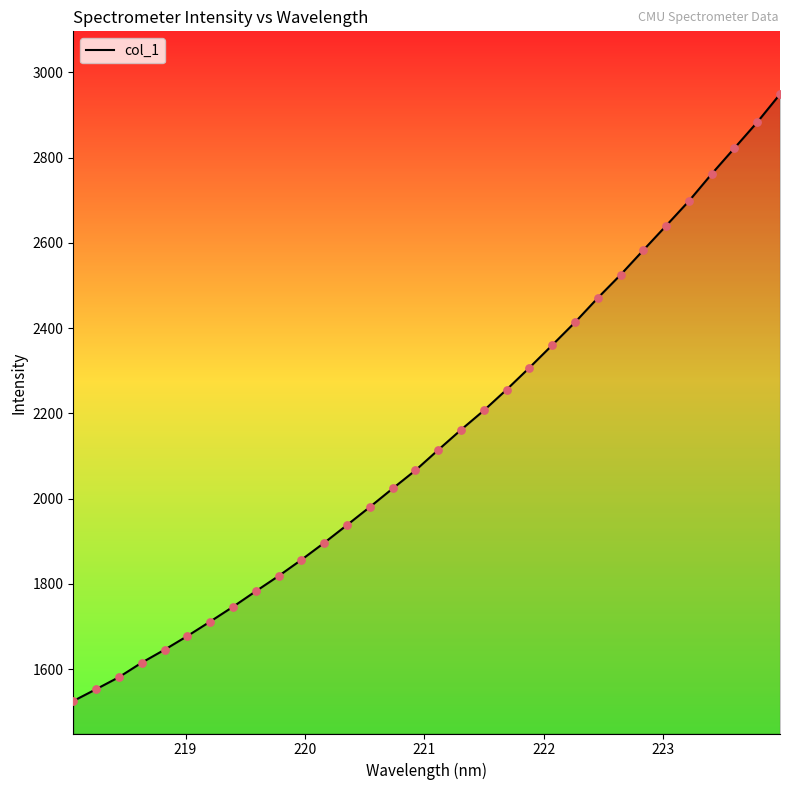

What is the difference between the maximum and minimum values?

1423.6